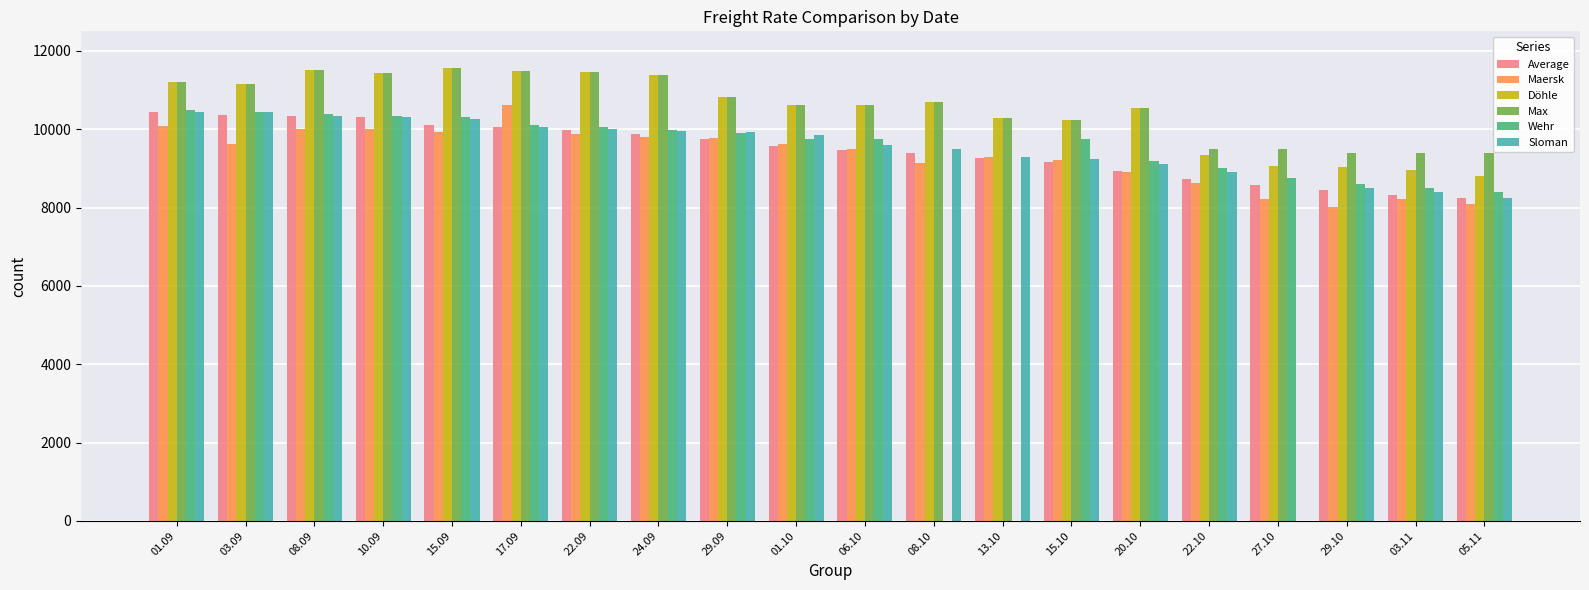

How many series are shown in this chart?

6